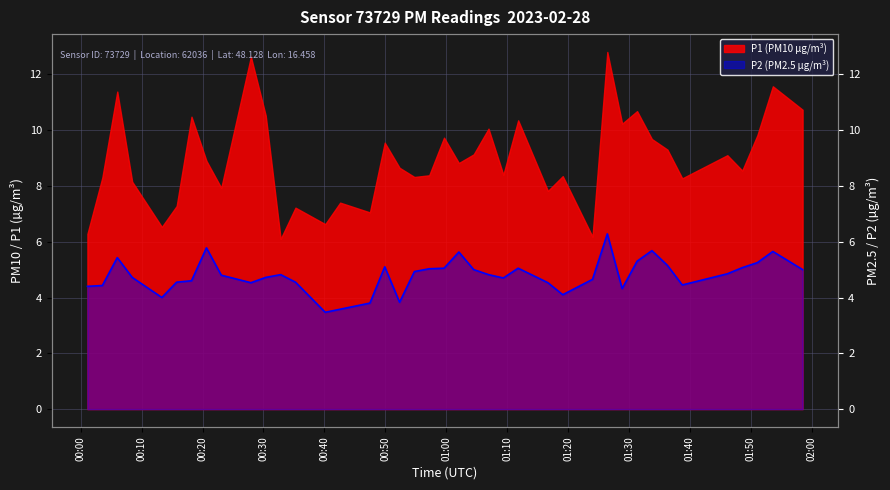

At which category does the chart reach its peak across all series?

2023-02-28T01:26:26